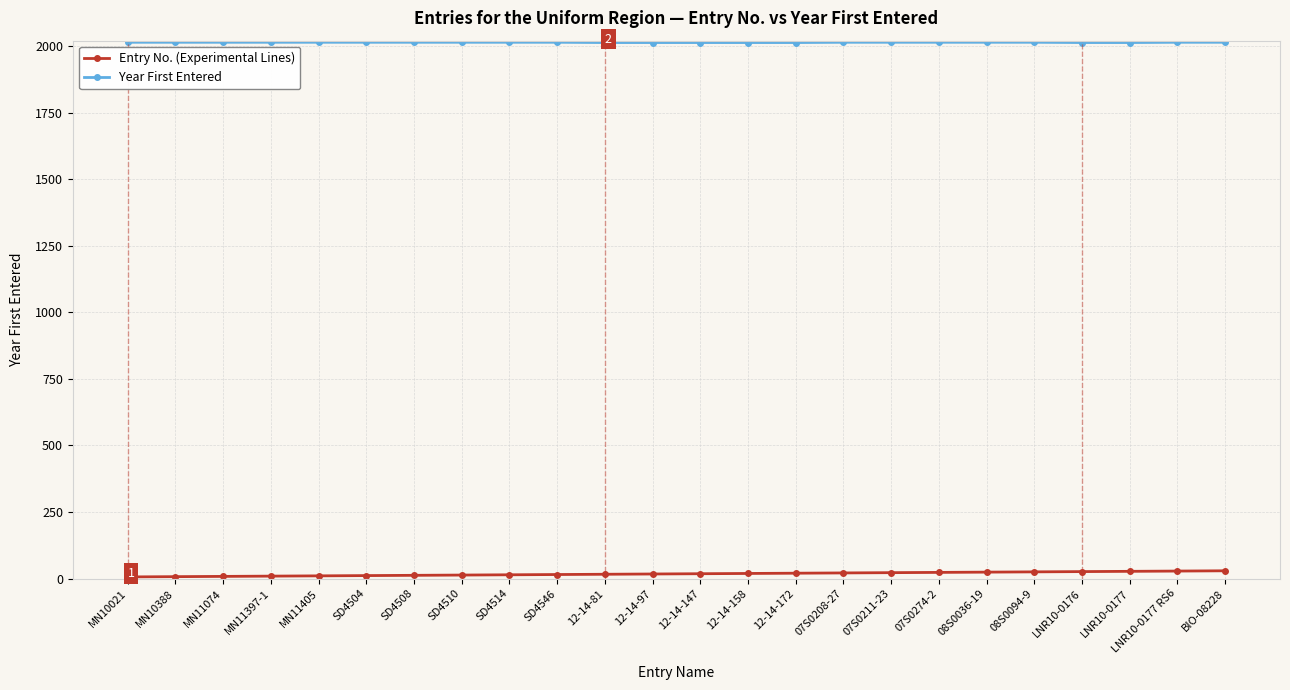

Rank the series by their average value, from highest to lowest.

Year First Entered, Entry No. (Experimental Lines)